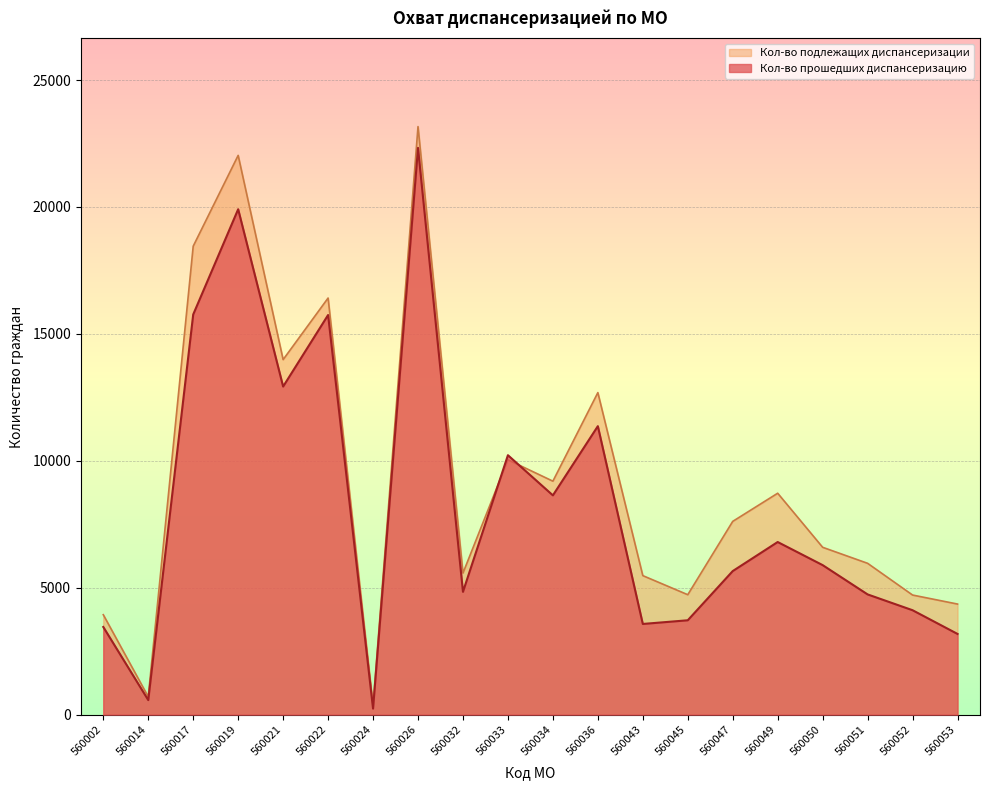

At which label is Кол-во прошедших диспансеризацию closest to 11282?

560036